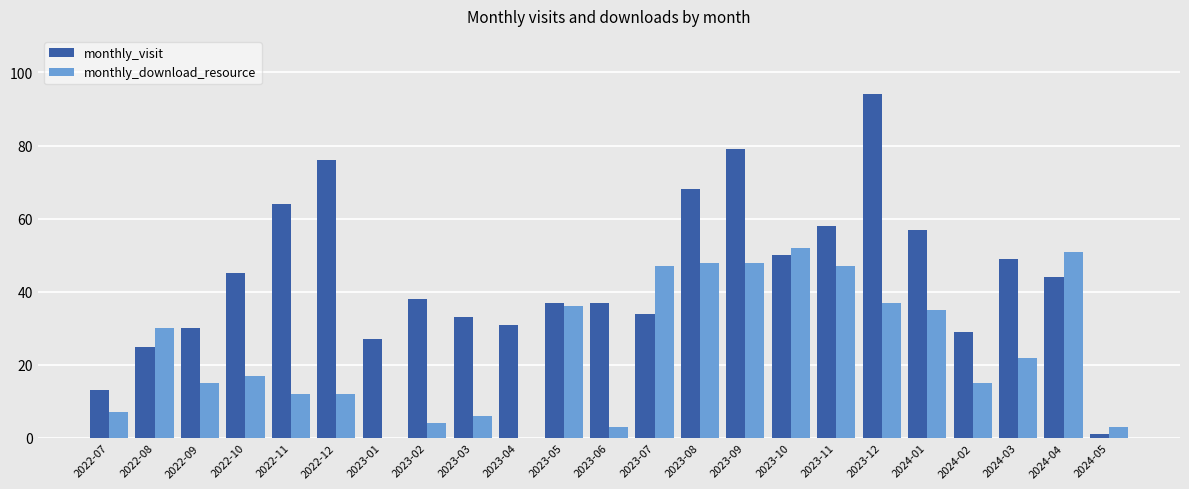

Which series has the largest total across all categories?

monthly_visit